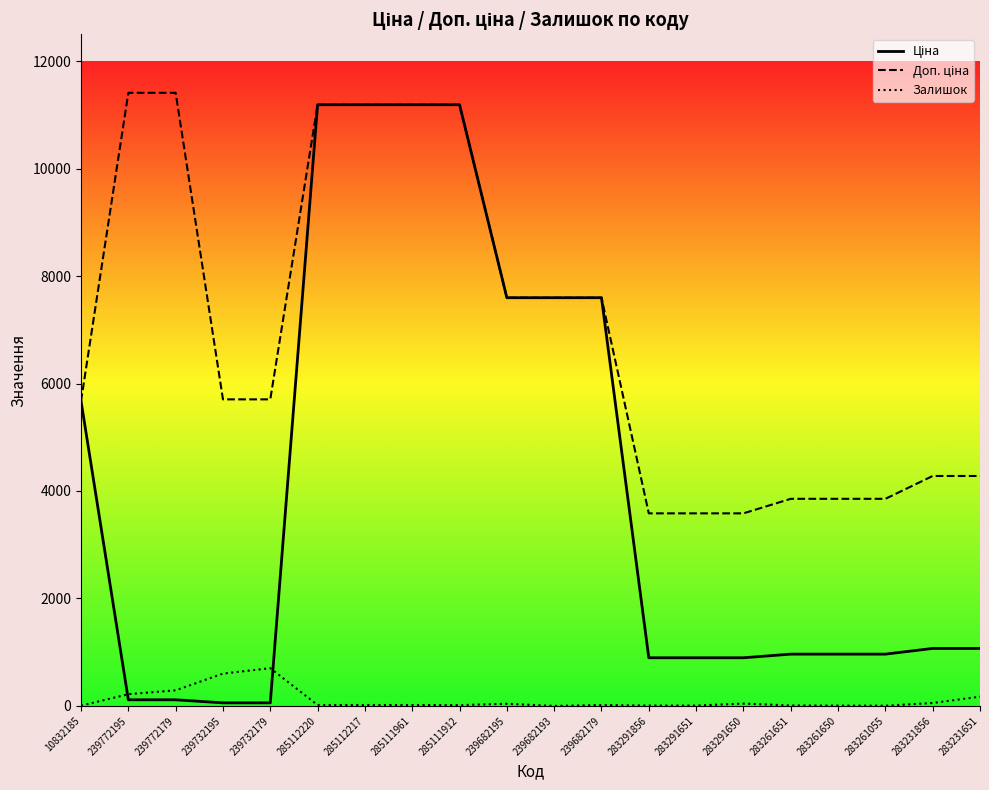

Which label corresponds to the smallest value in the chart?

239682193